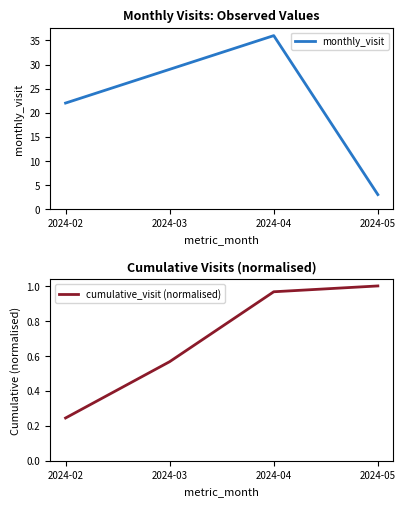

At 2024-02, list the series in order from smallest to largest.

cumulative_visit (normalised), monthly_visit